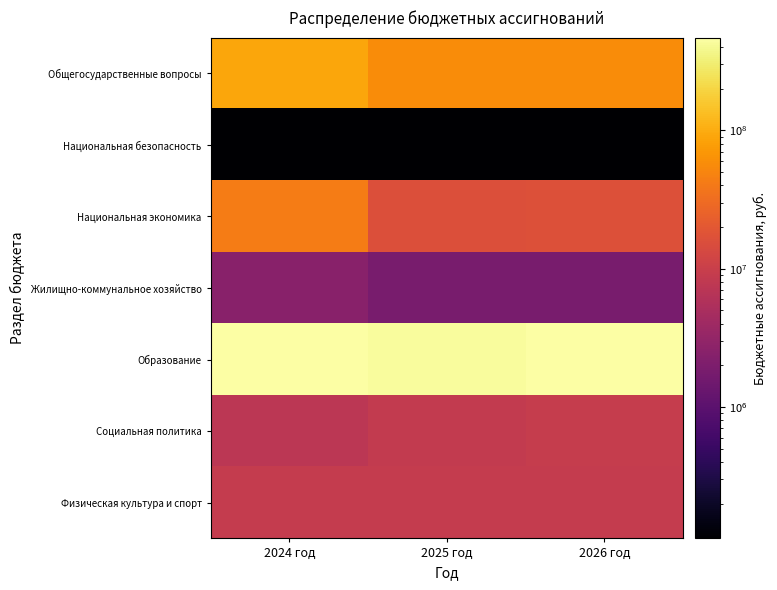

At 2025 год, list the series in order from largest to smallest.

Образование, Общегосударственные вопросы, Национальная экономика, Физическая культура и спорт, Социальная политика, Жилищно-коммунальное хозяйство, Национальная безопасность